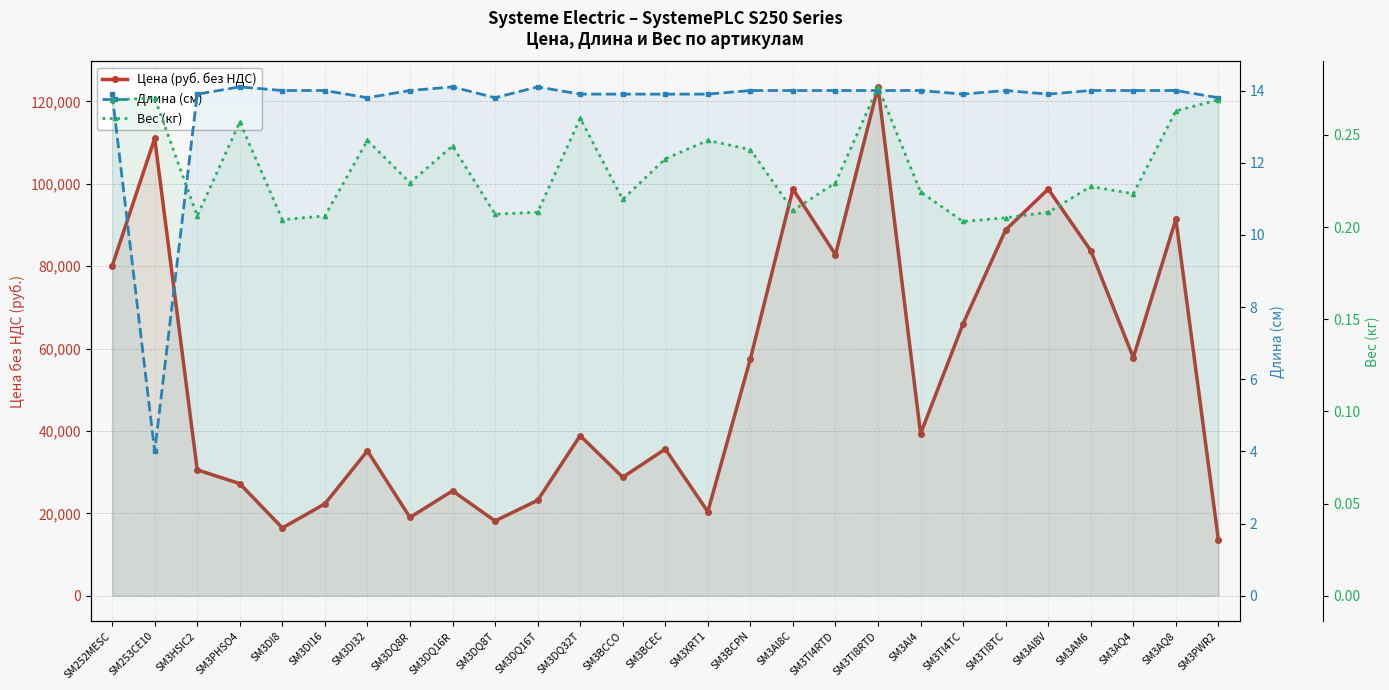

What is the difference between the highest and lowest values at SM3DQ32T?

38849.7